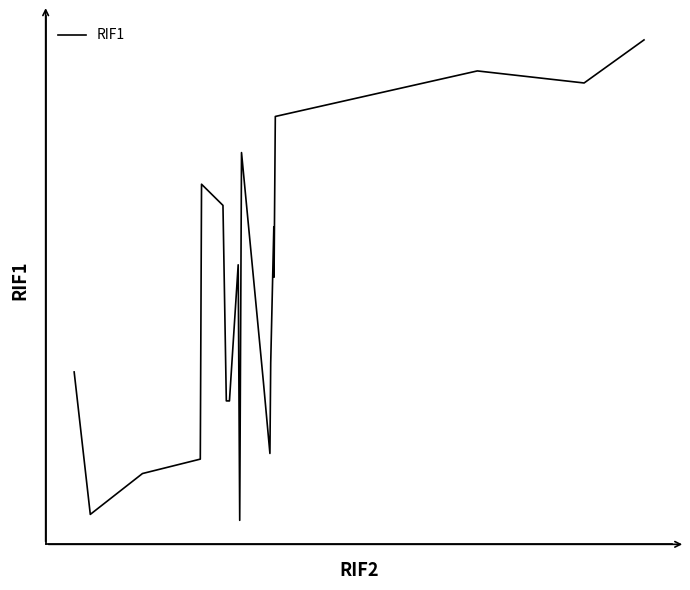

Is this an area chart (filled region under the line)?

No